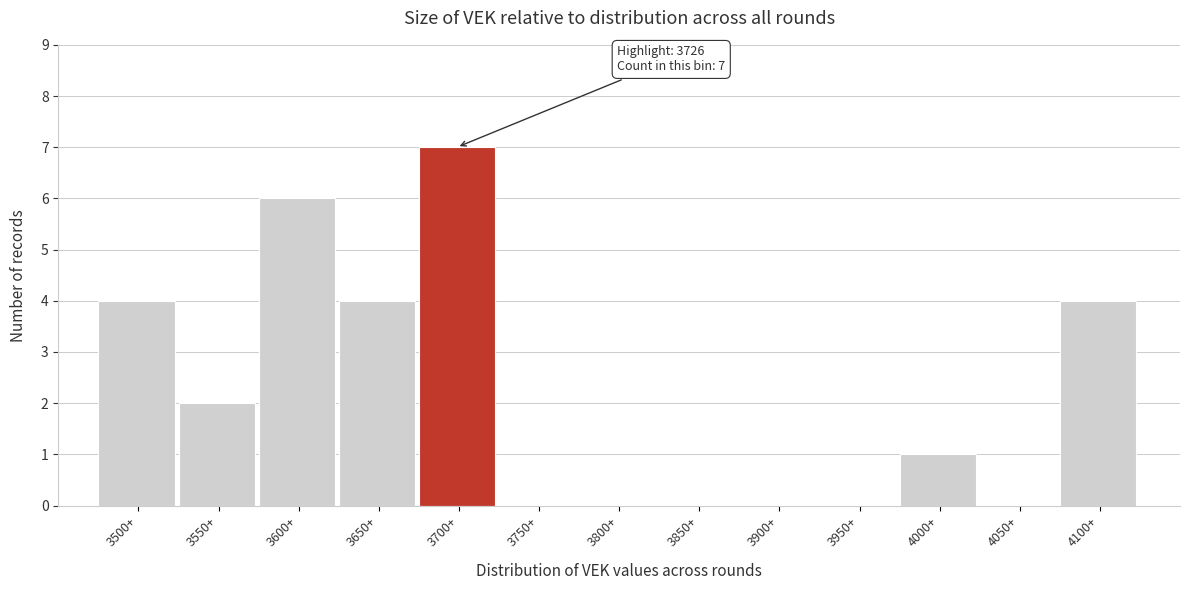

Reading left to right, list all the values displayed in this chart.

3500+=4	3550+=2	3600+=6	3650+=4	3700+=7	3750+=0	3800+=0	3850+=0	3900+=0	3950+=0	4000+=1	4050+=0	4100+=4